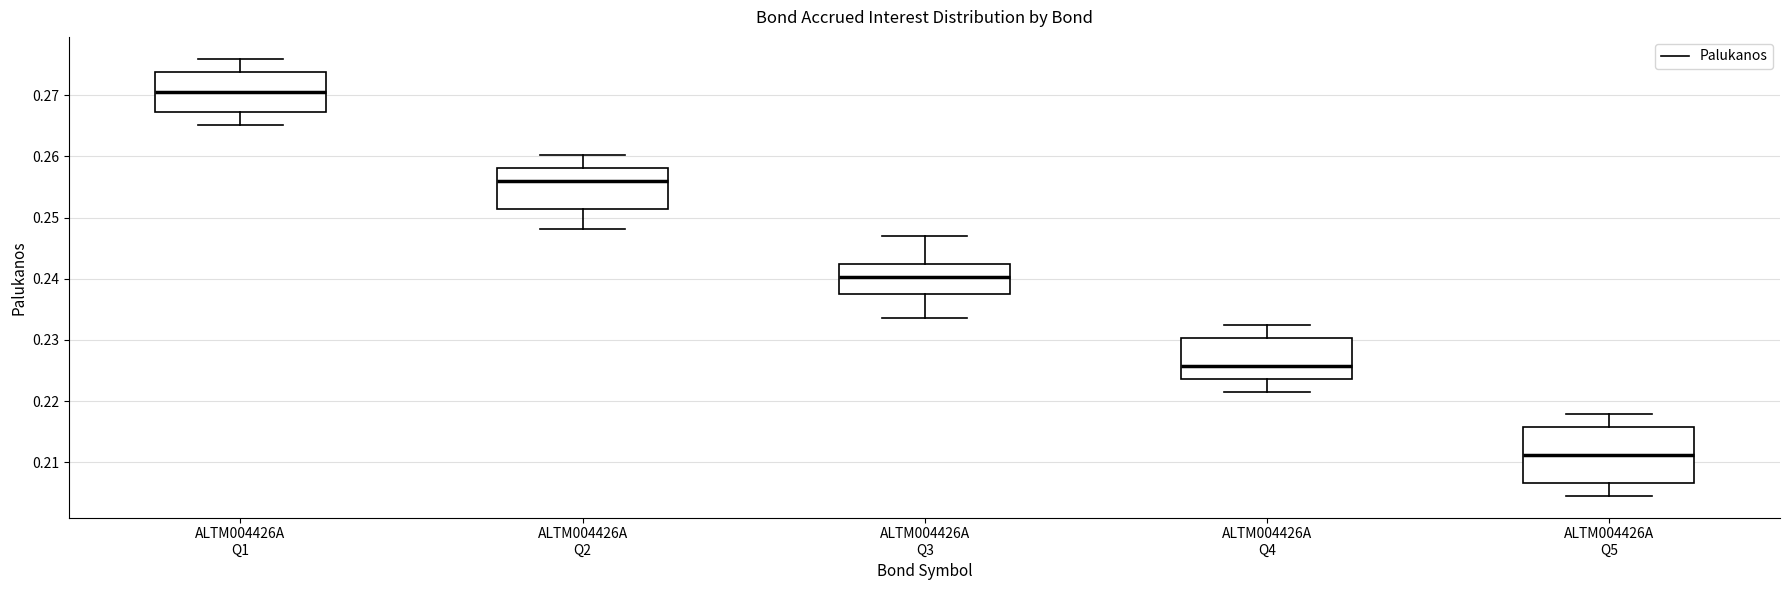

Which box's median line is the lowest?

ALTM004426A Q5